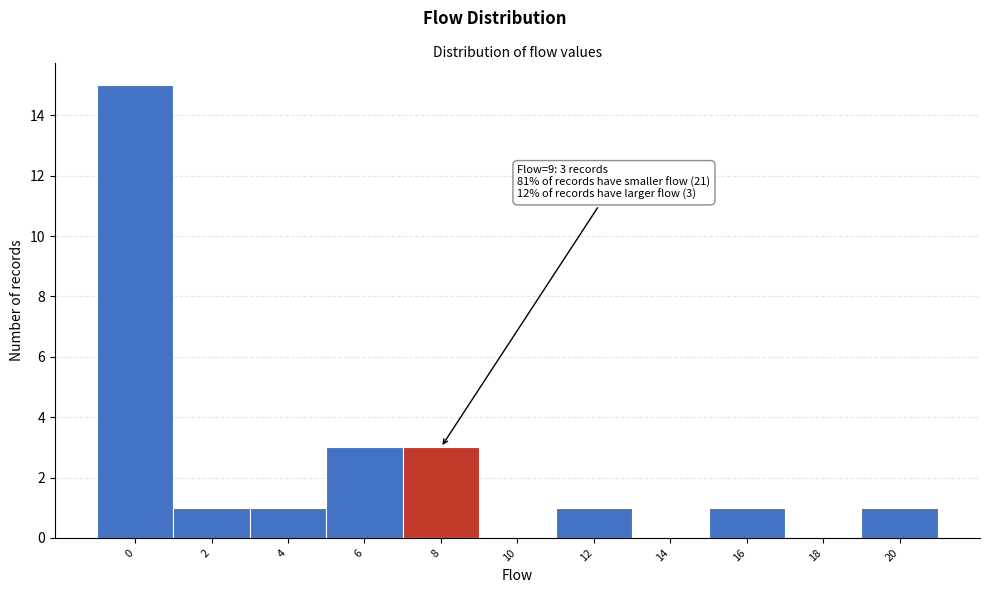

Reading left to right, what are all the values shown in this chart?

0=15	2=1	4=1	6=3	8=3	10=0	12=1	14=0	16=1	18=0	20=1